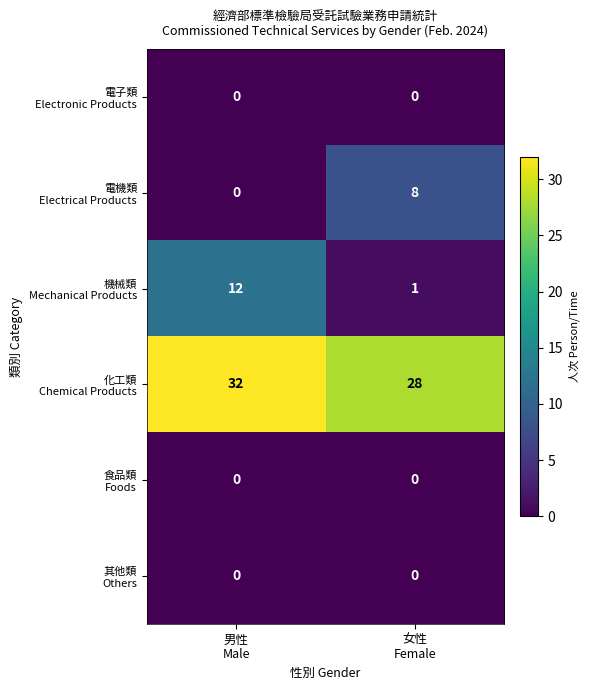

What is the greatest value displayed?

32